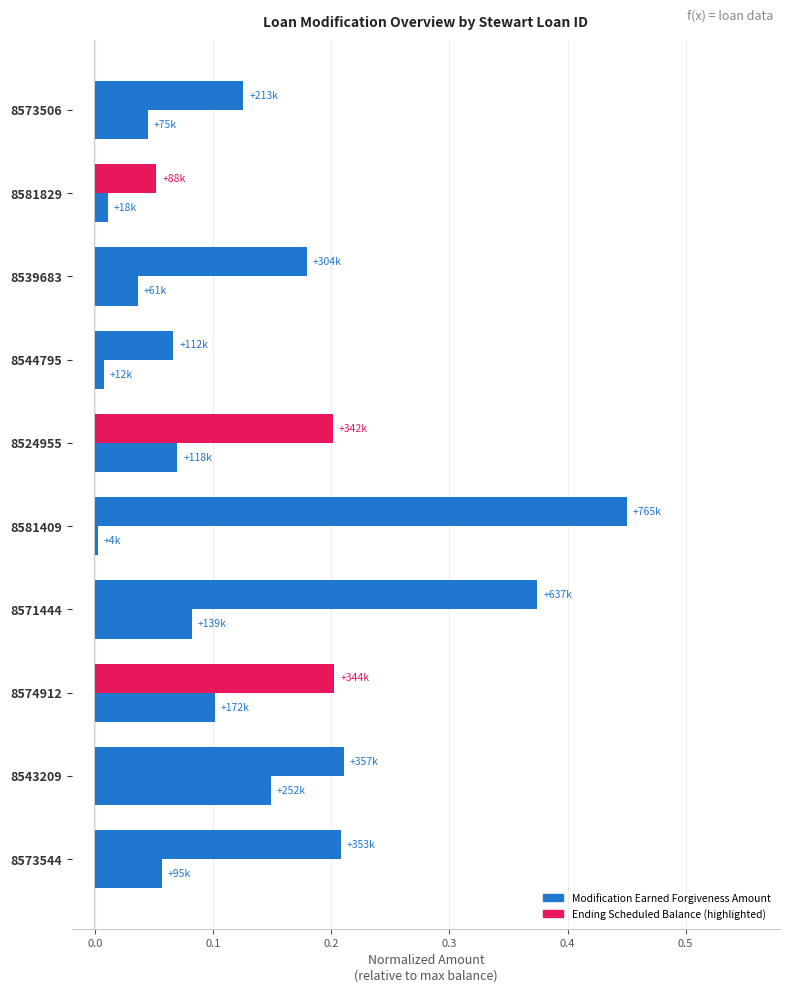

The value of Modification Earned Forgiveness Amount at 8543209 is 0.1. True or false?

True